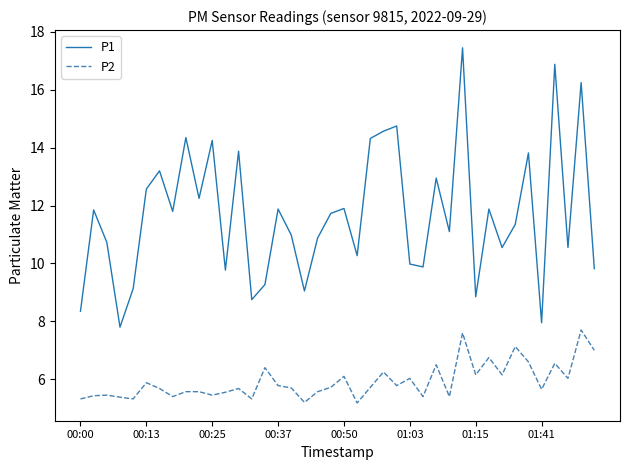

What is the difference between the maximum and minimum values in the P2 series?

2.5